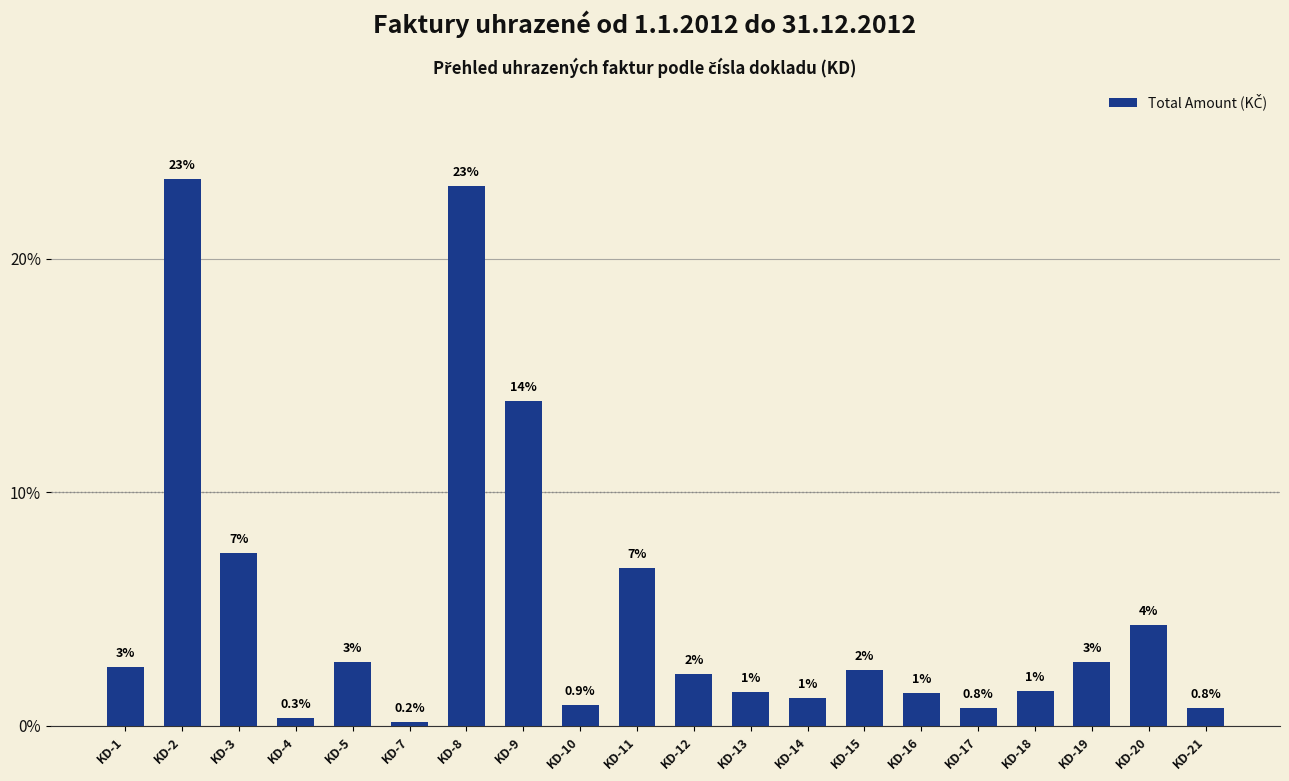

How many bars are there in total?

20